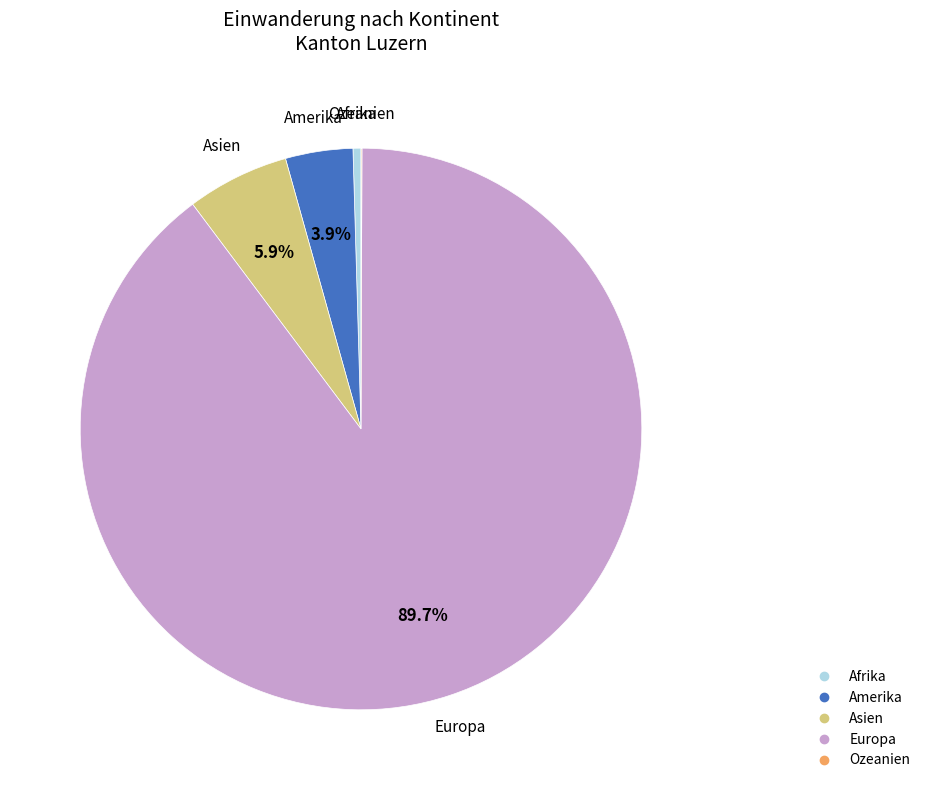

Is there a majority slice in this chart?

Yes